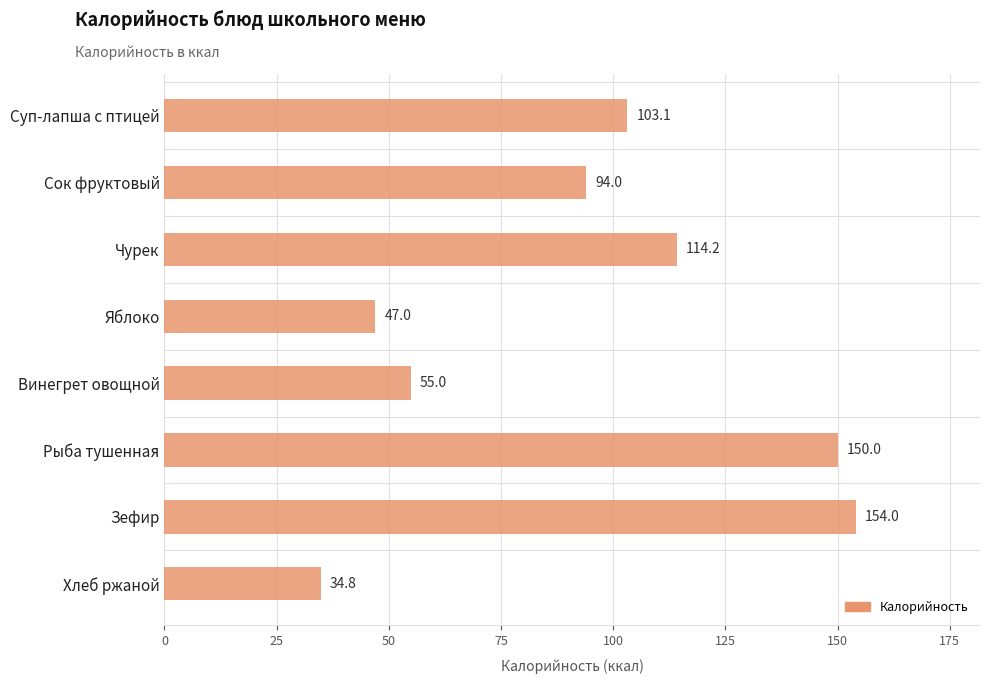

Which has a higher value, Рыба тушенная or Хлеб ржаной?

Рыба тушенная